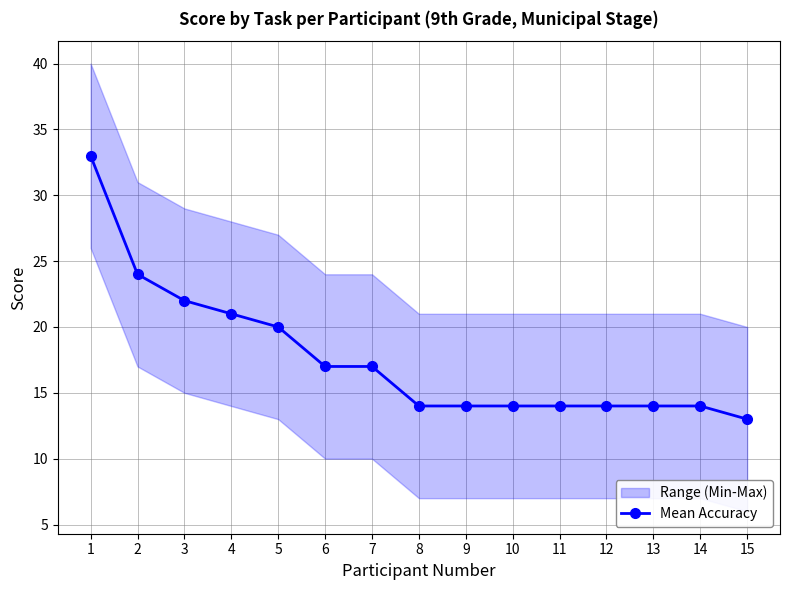

Is it true that the value at 10 is 14?

True